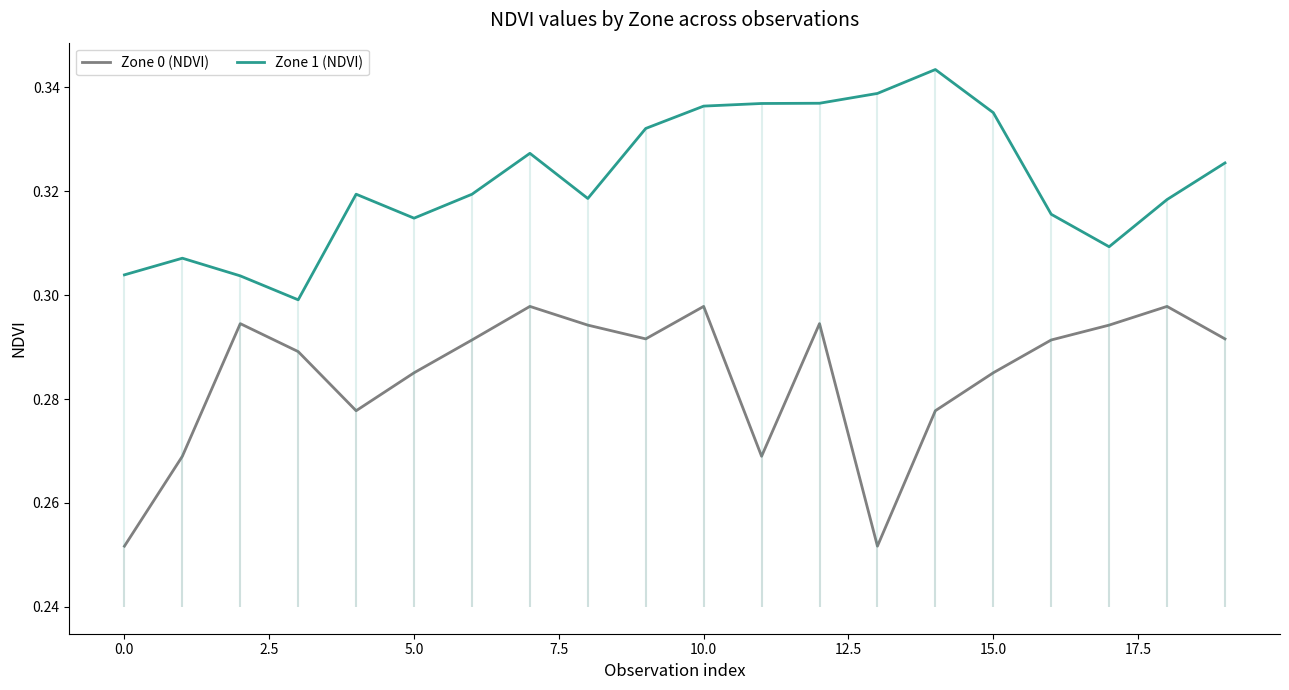

True or false: Zone 0 (NDVI) and Zone 1 (NDVI) intersect in this chart.

False